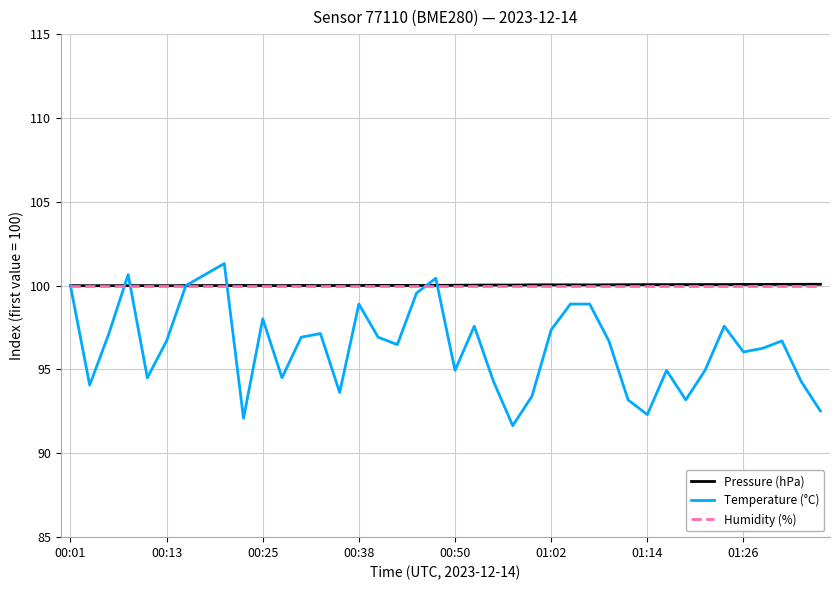

Which series has the largest range (max minus min)?

Temperature (°C)